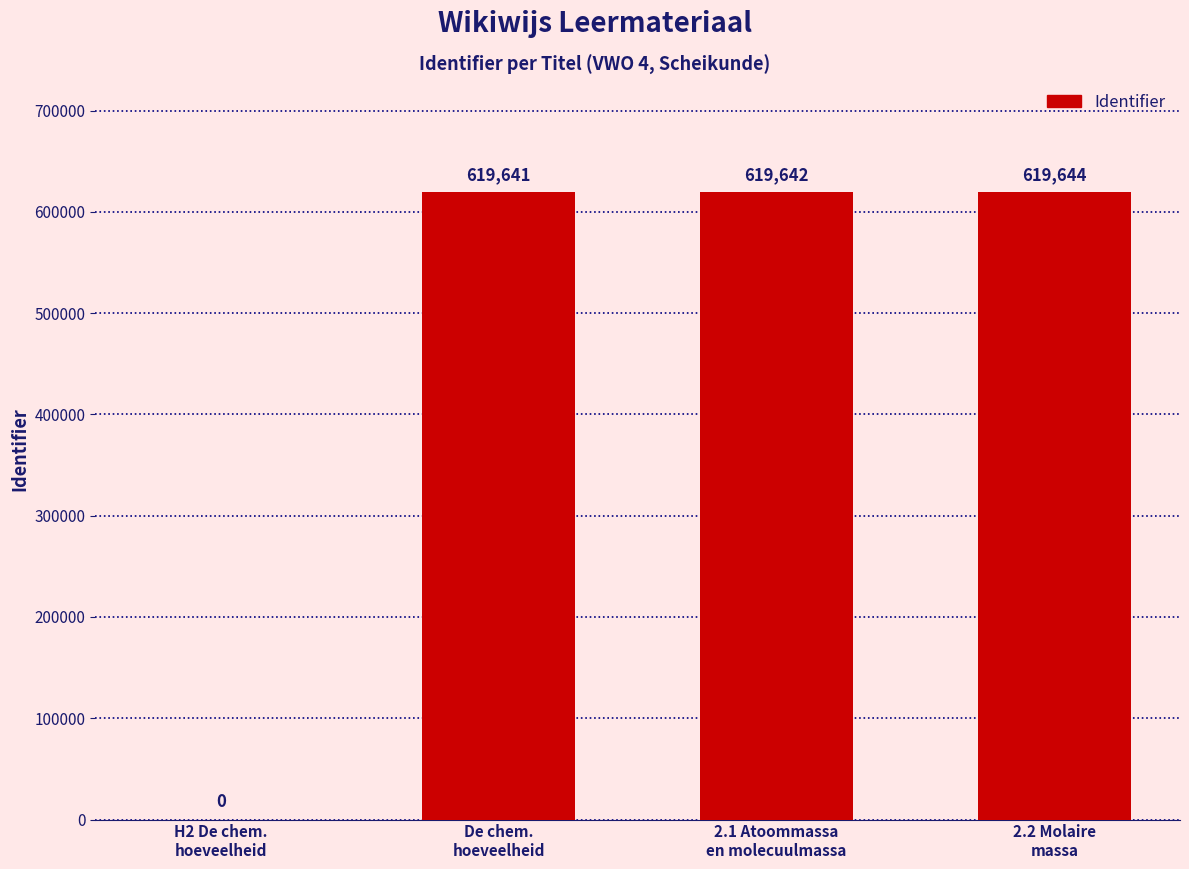

Reading left to right, extract all data points from this chart.

0	619641	619642	619644